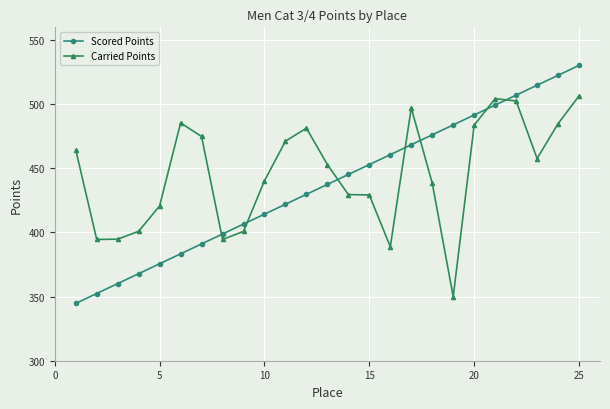

After their last crossing, which series has the higher values: Carried Points or Scored Points?

Scored Points